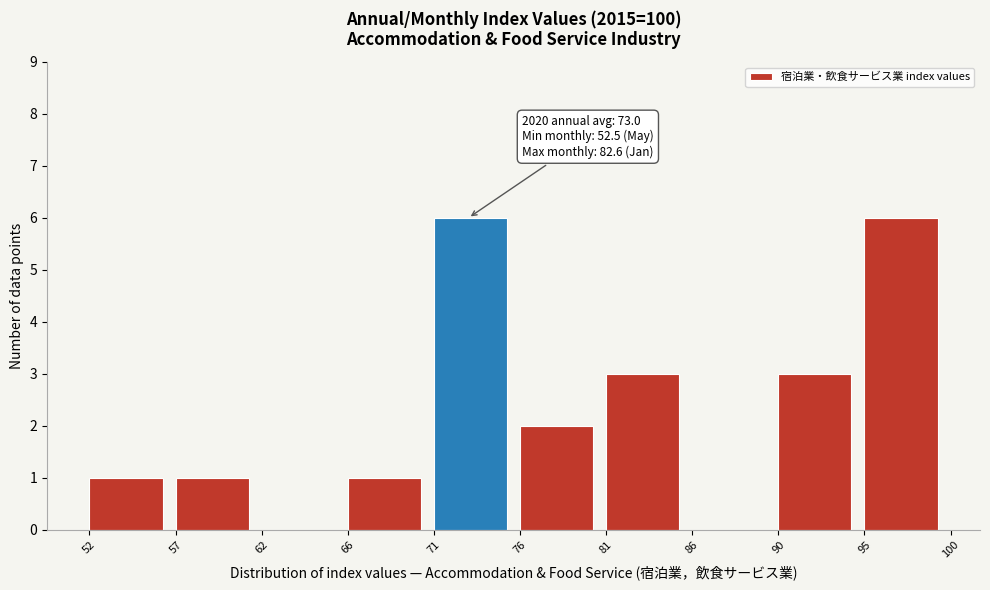

Reading left to right, list all the values displayed in this chart.

52=1	57=1	62=0	66=1	71=6	76=2	81=3	86=0	90=3	95=6